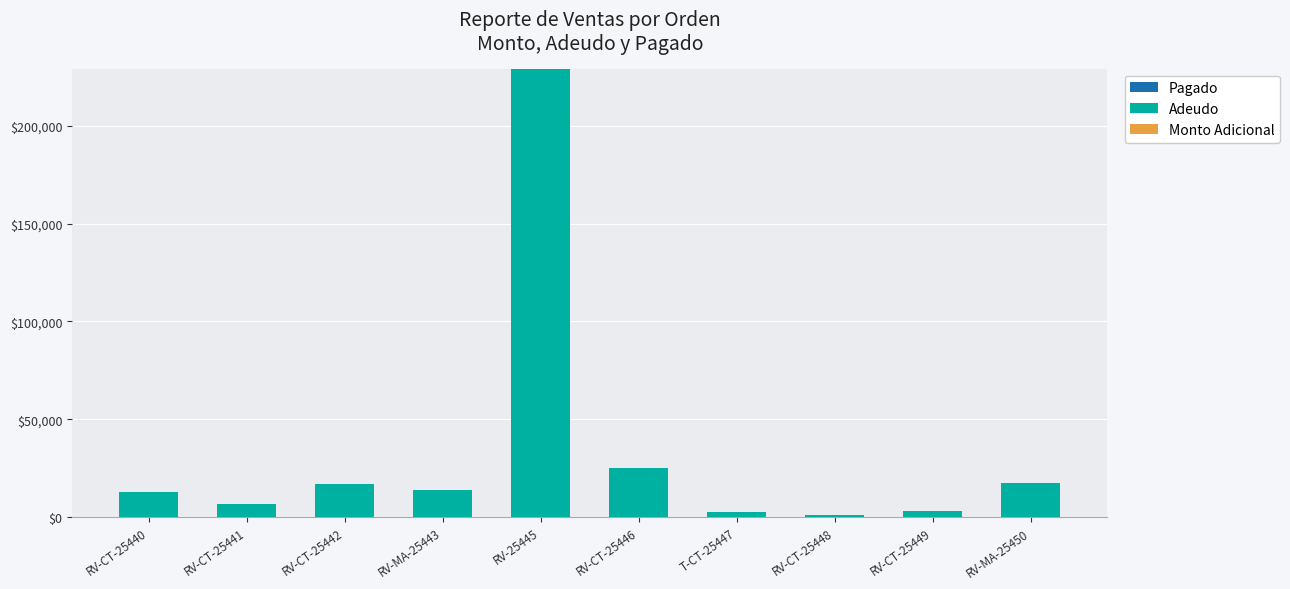

What position from the left is RV-MA-25450?

10